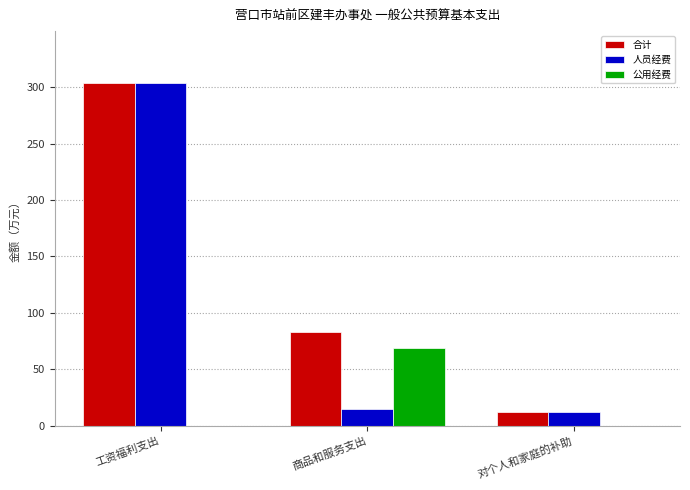

How many groups of bars are there?

3